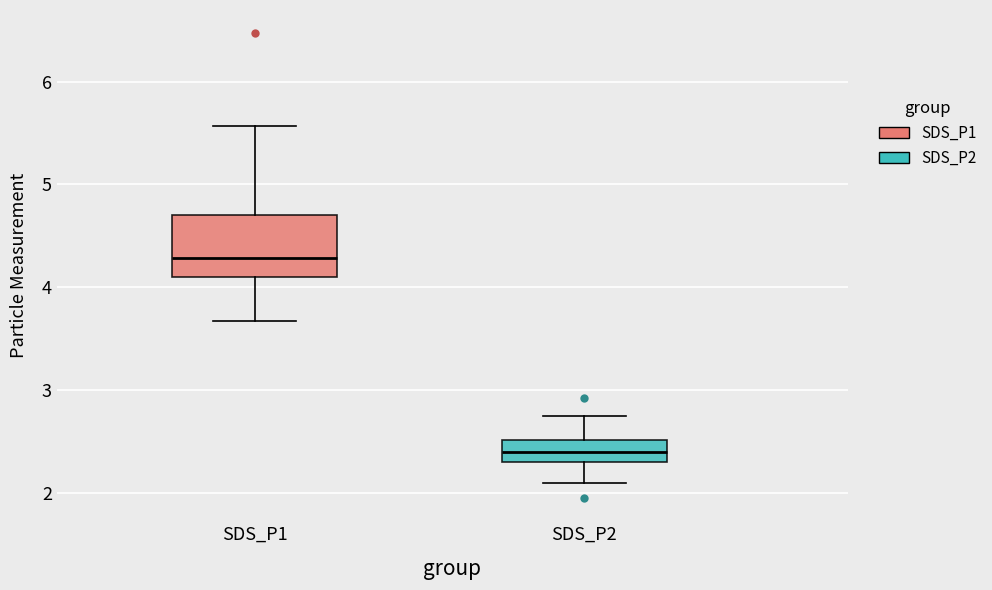

Reading left to right, transcribe this box plot: for each box, give where its median line is, the range the box spans, and where its two whiskers end, as read against the y-axis. The values are not printed on the chart, so give them approximately, as read against the axis.

SDS_P1: median 4.3, box 4.1 to 4.7, whiskers 3.7 to 5.6
SDS_P2: median 2.4, box 2.3 to 2.5, whiskers 2.1 to 2.8